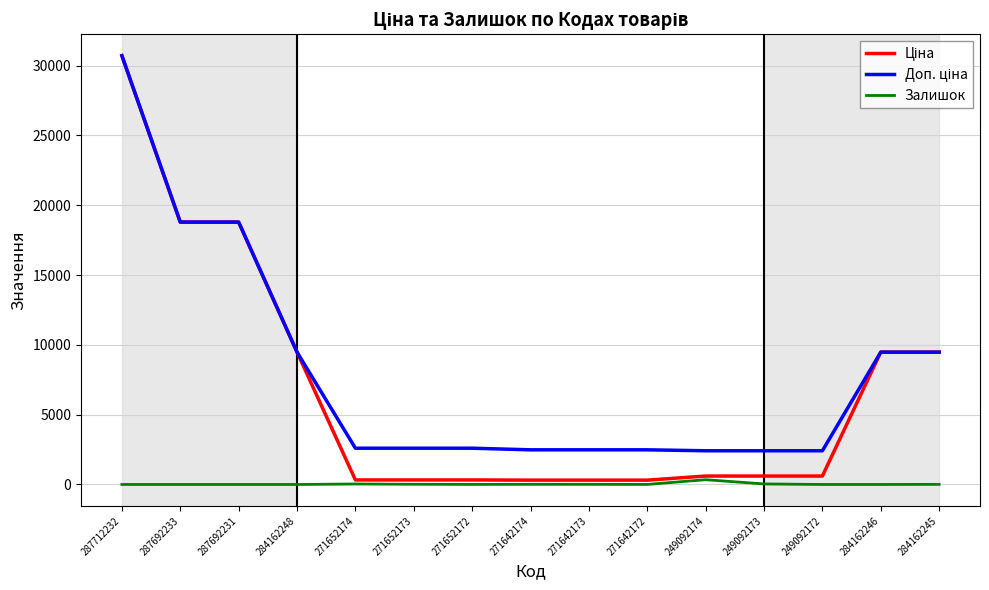

At which category does the chart reach its peak across all series?

287712232